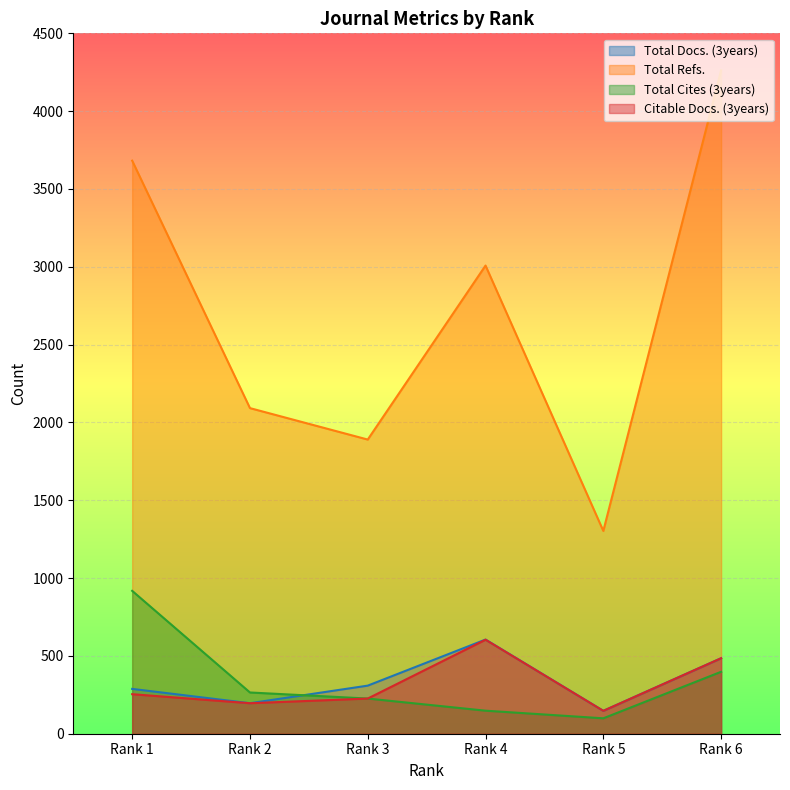

Rank the series by their maximum value, from lowest to highest.

Citable Docs. (3years), Total Docs. (3years), Total Cites (3years), Total Refs.